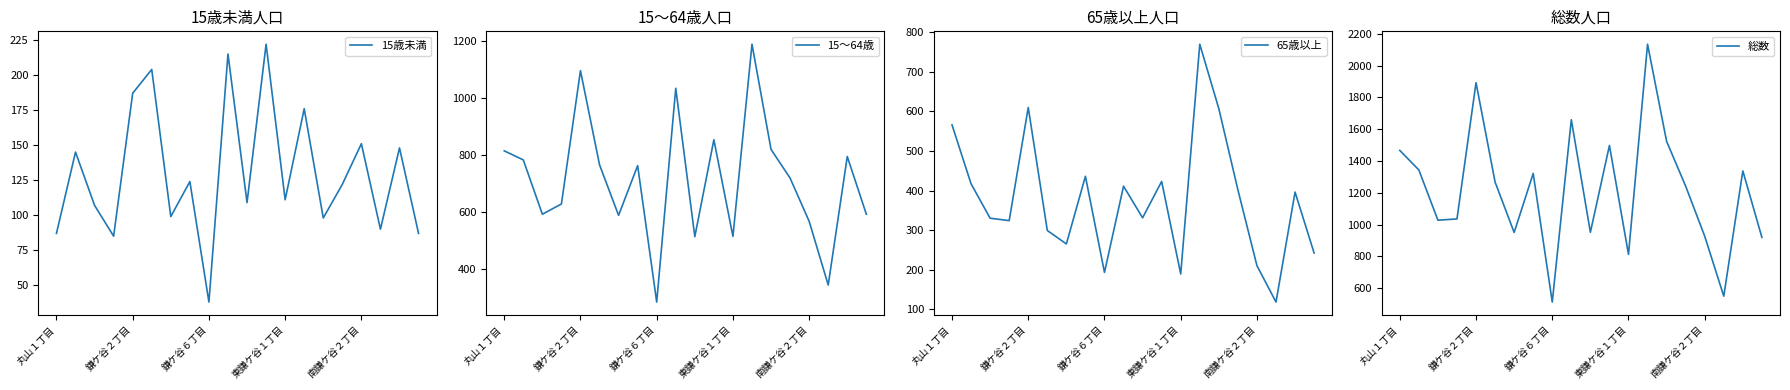

At how many categories does at least one series exceed 613?

18